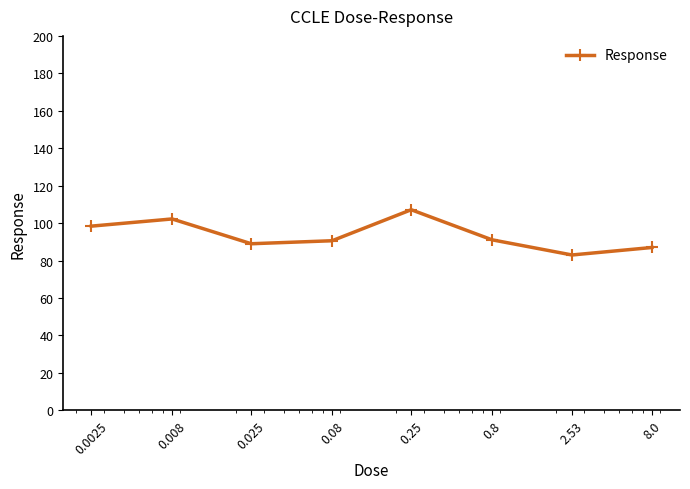

True or false: there are more than 0 points higher than both neighbors.

True